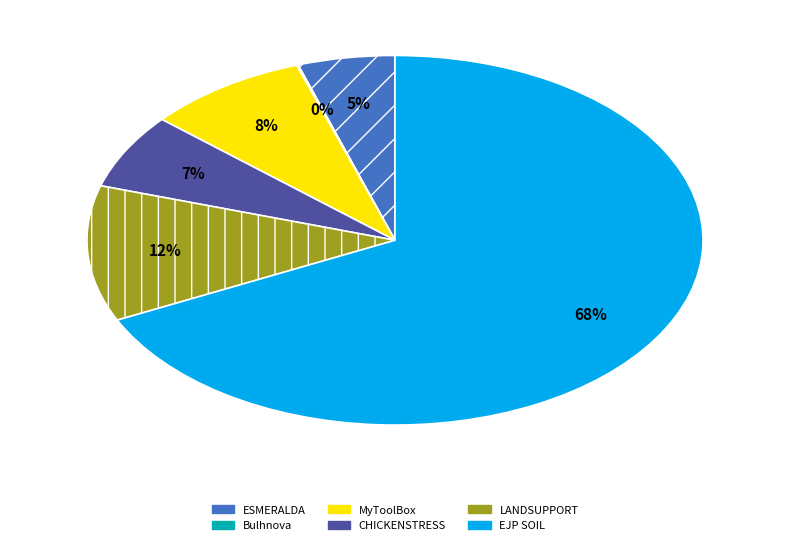

To the nearest percent, what is the difference between the MyToolBox and ESMERALDA slice percentages?

3%